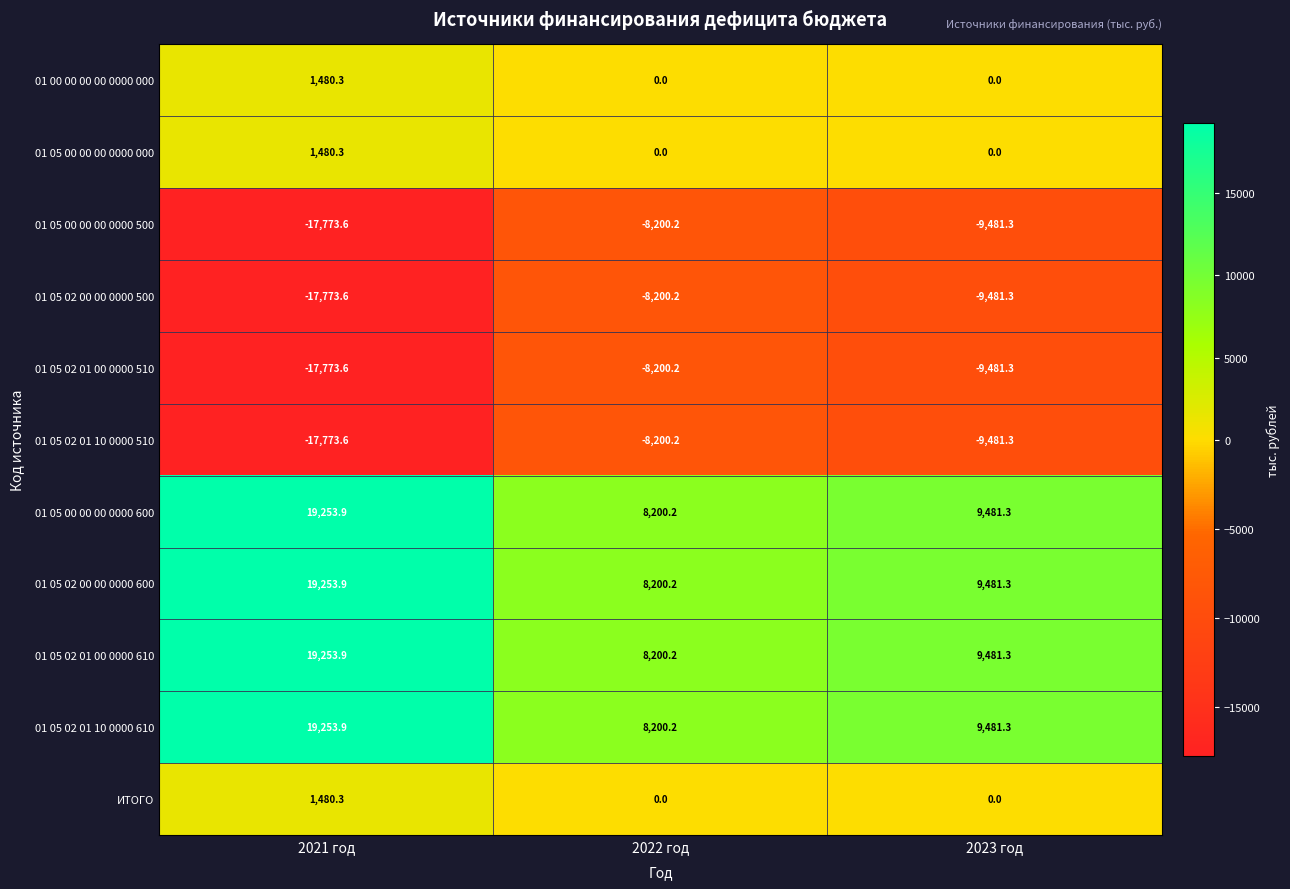

Which category has the highest value across all series?

2021 год